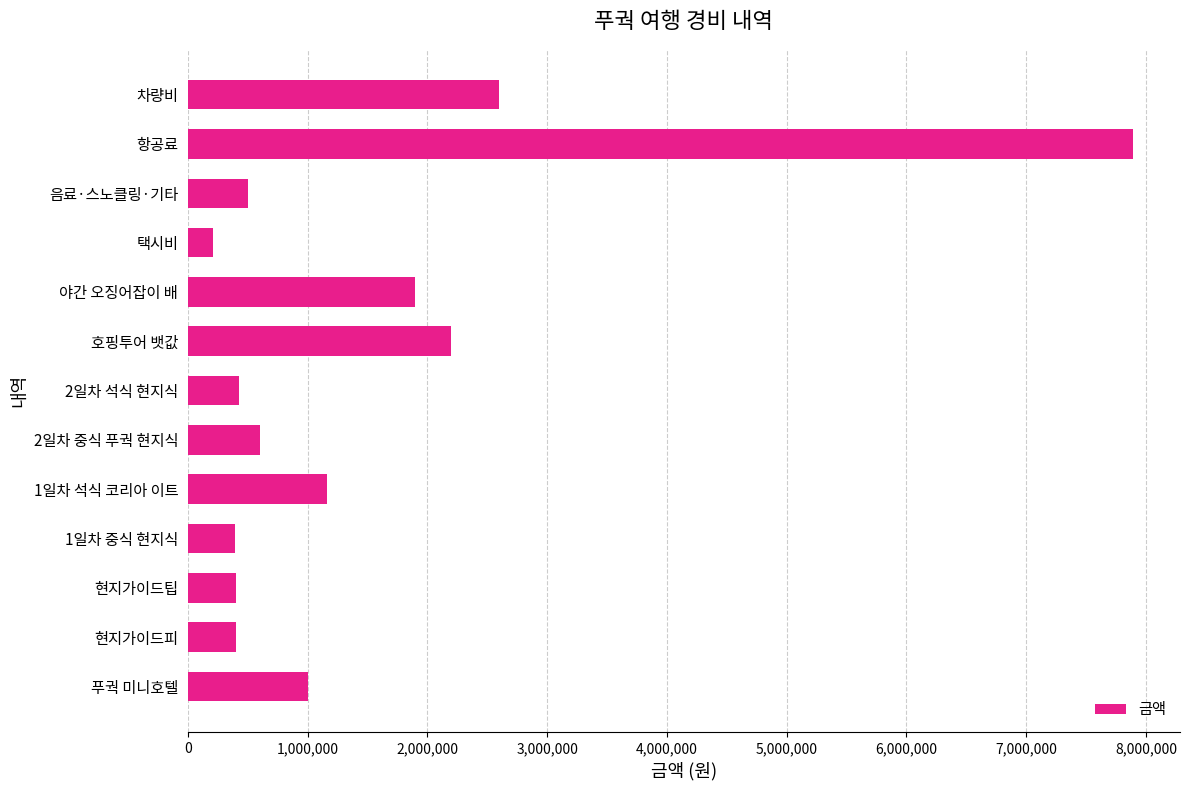

What is the difference between the maximum and minimum values?

7680000